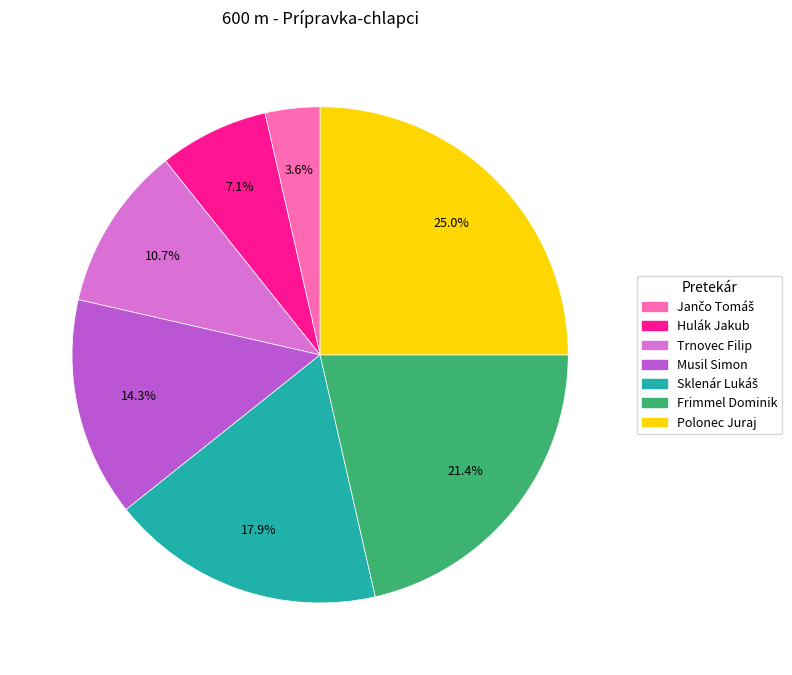

Is there any slice that represents more than half of the pie?

No